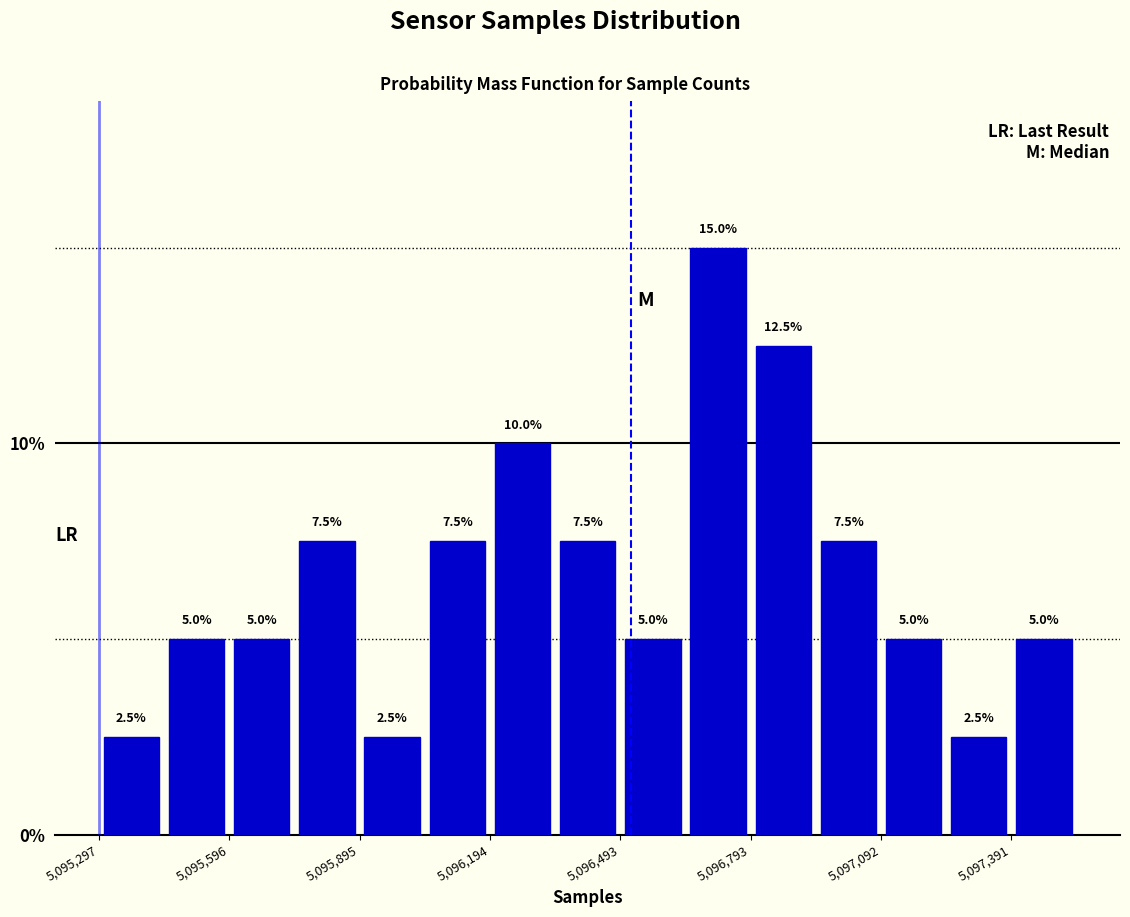

Around what value on the x-axis is the tallest bar? Give the approximate position of its centre, as read against the axis.

5096700